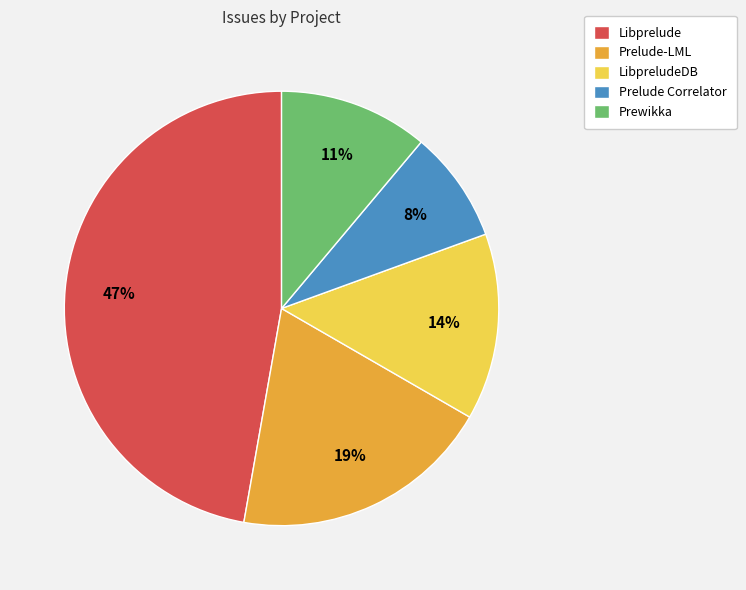

Is it true that Prelude-LML is 19% of the pie?

True